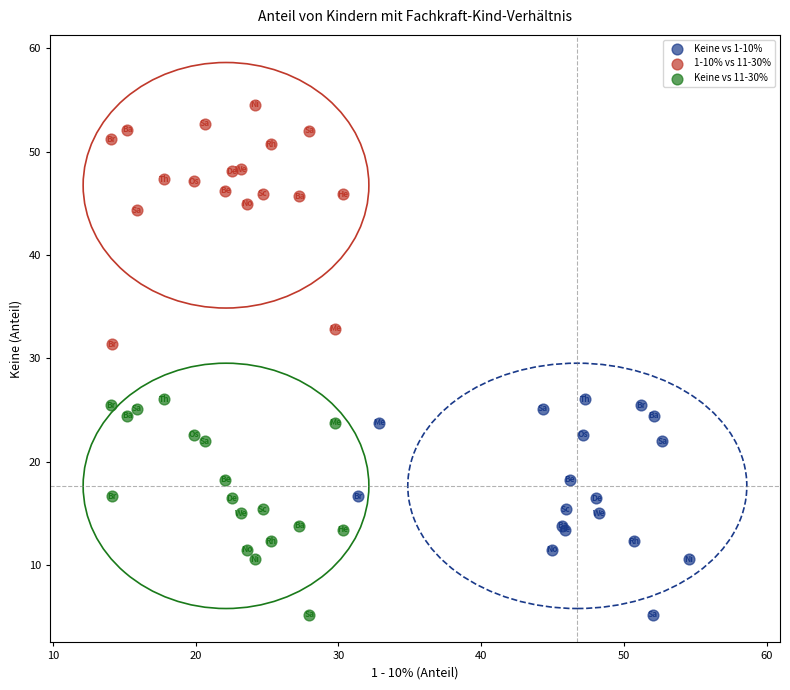

Which series contains the highest Y value?

1-10% vs 11-30%